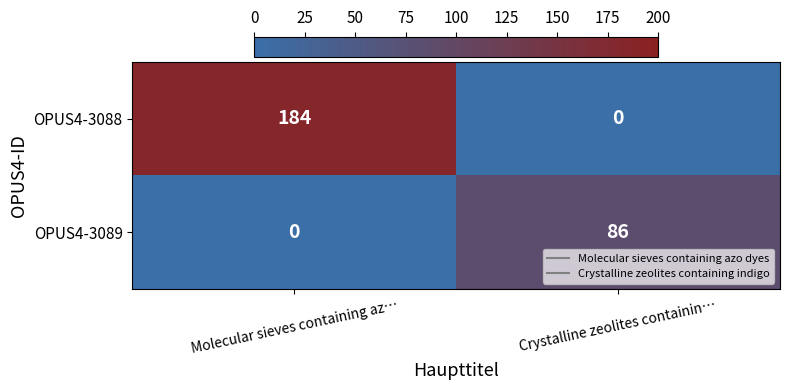

What is the difference between the maximum and minimum values in the OPUS4-3088 series?

184